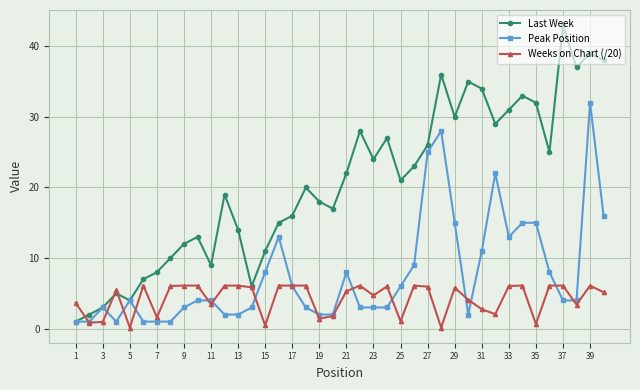

What is the value of the Peak Position point at the 32nd from the left?

22.0